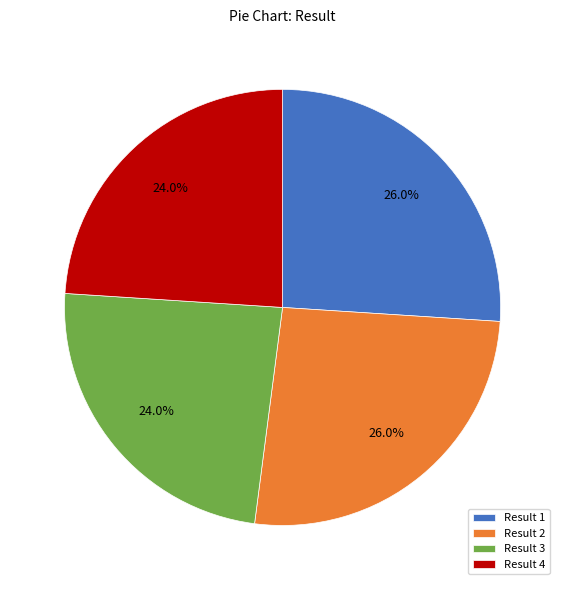

To the nearest percent, what is the average slice percentage?

25%